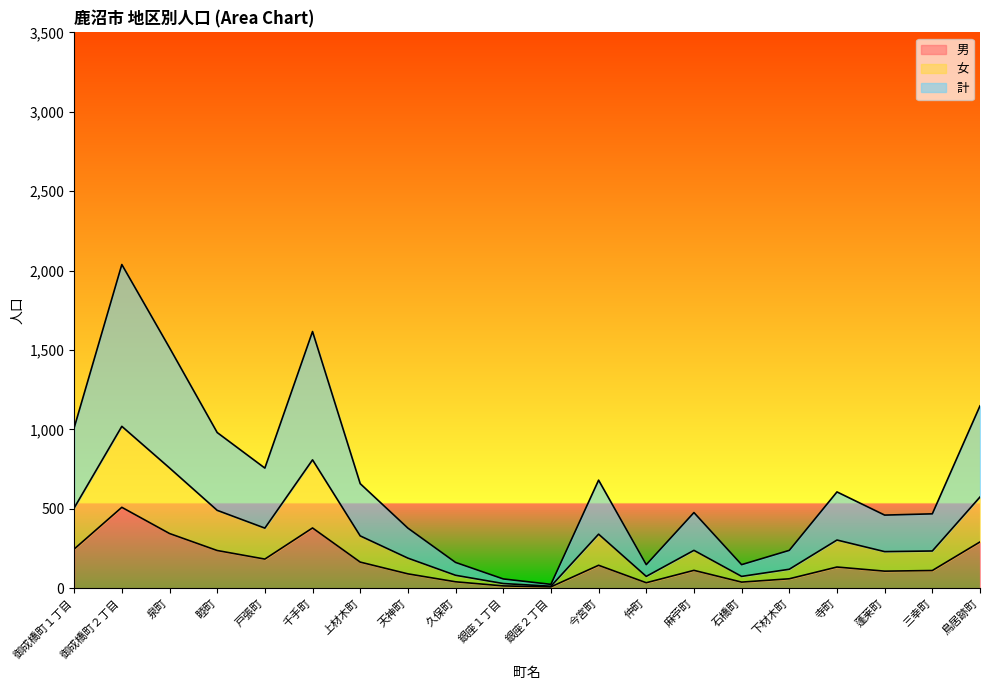

True or false: 女 and 男 cross at least once.

False